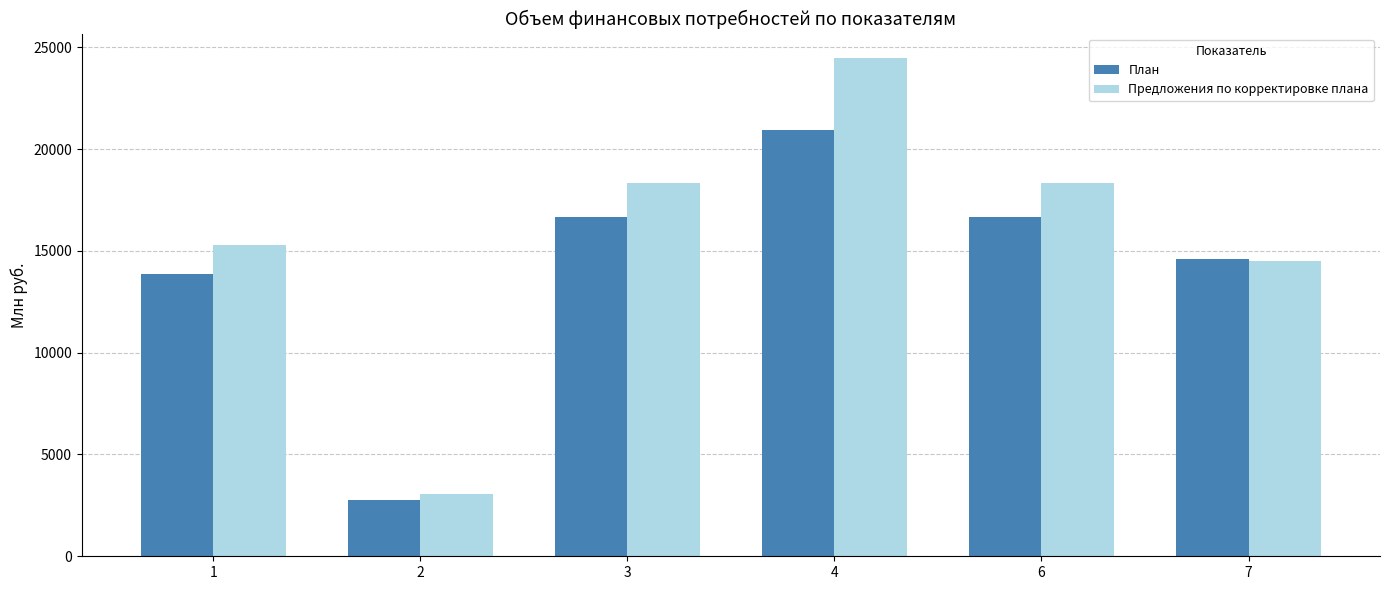

List the series in order of their peak value, lowest first.

План, Предложения по корректировке плана